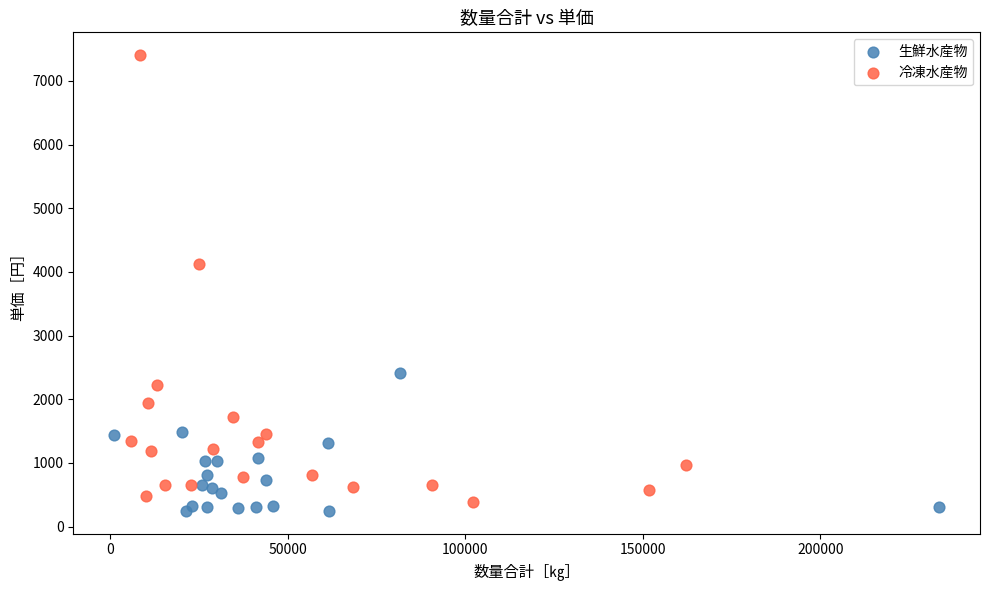

Which series reaches the maximum Y coordinate?

冷凍水産物